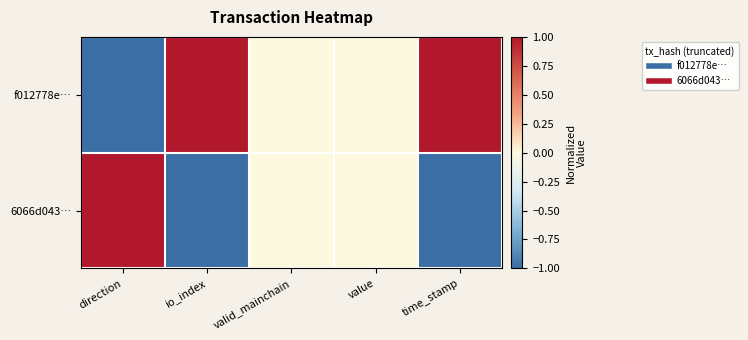

At which category is the sum across all series the highest?

direction